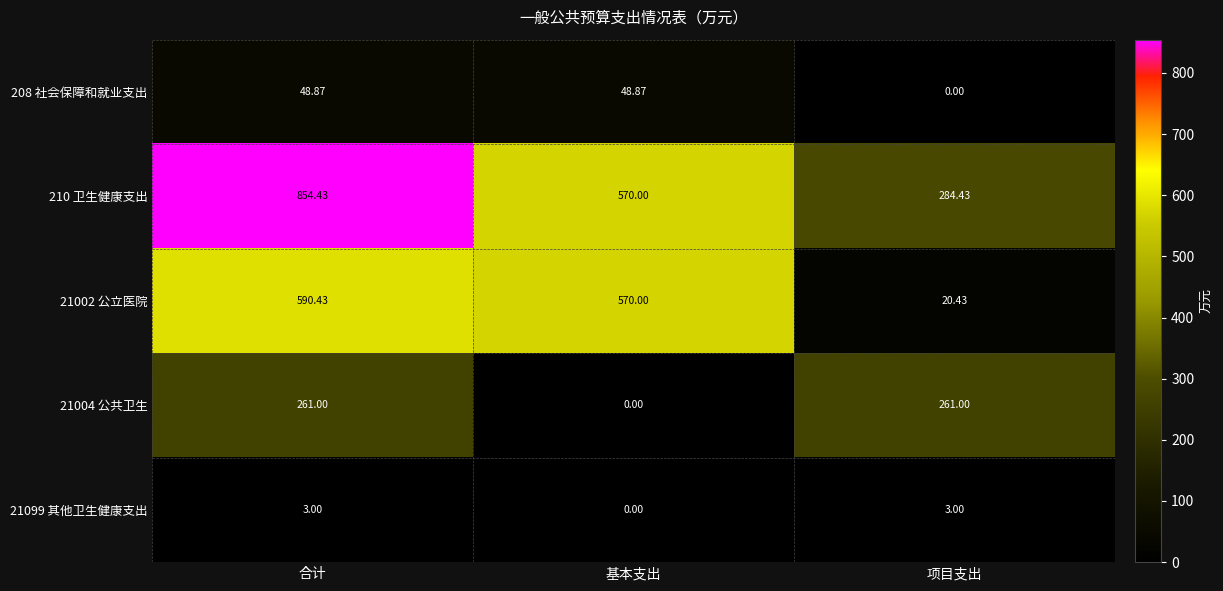

Is the value of 208 社会保障和就业支出 at 项目支出 greater than the value of 21004 公共卫生 at 合计?

No